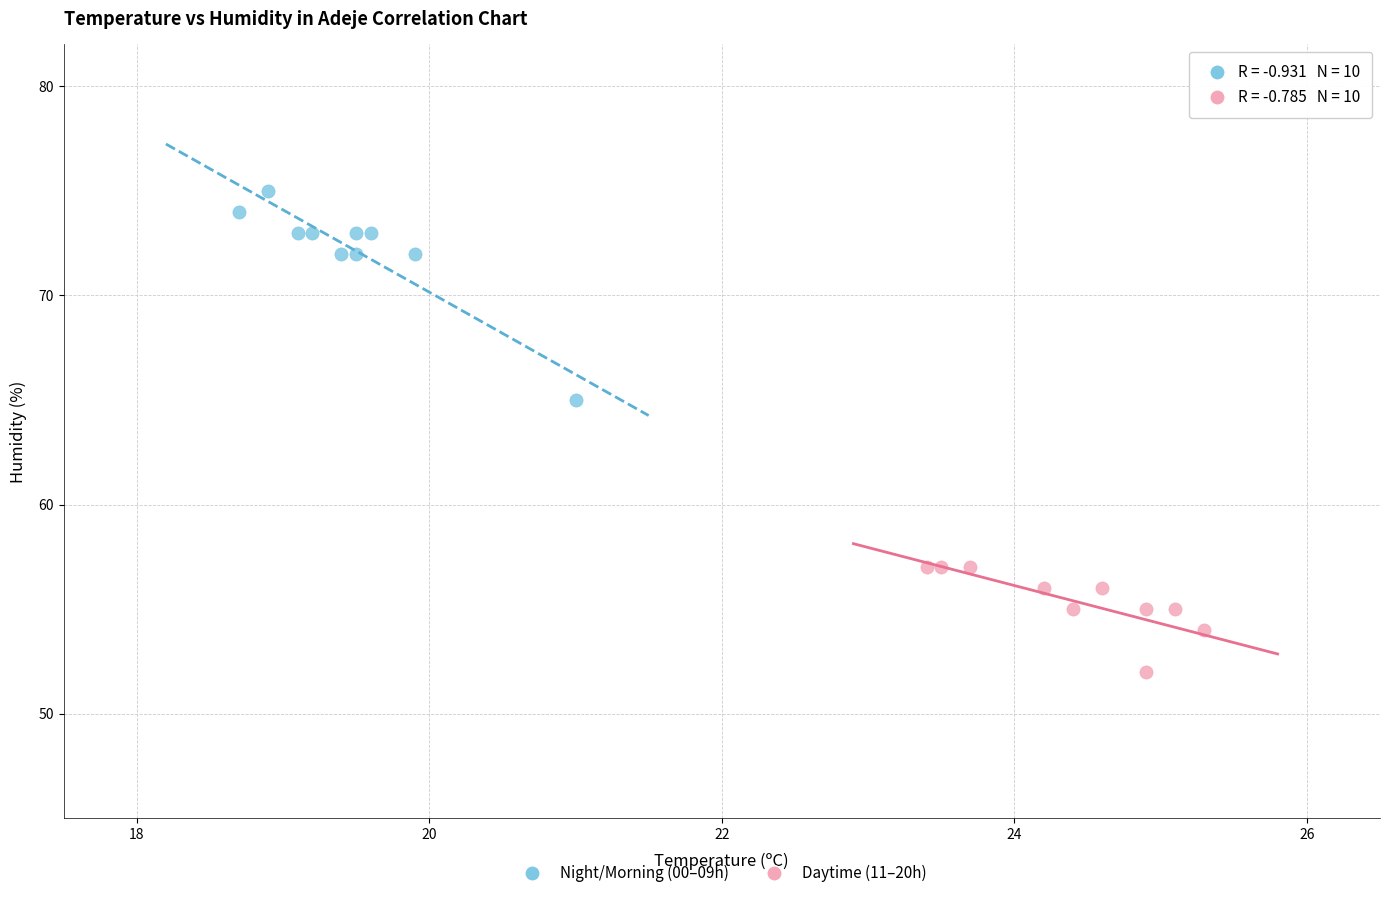

Which series has the widest spread of Y values?

Night/Morning (00–09h)